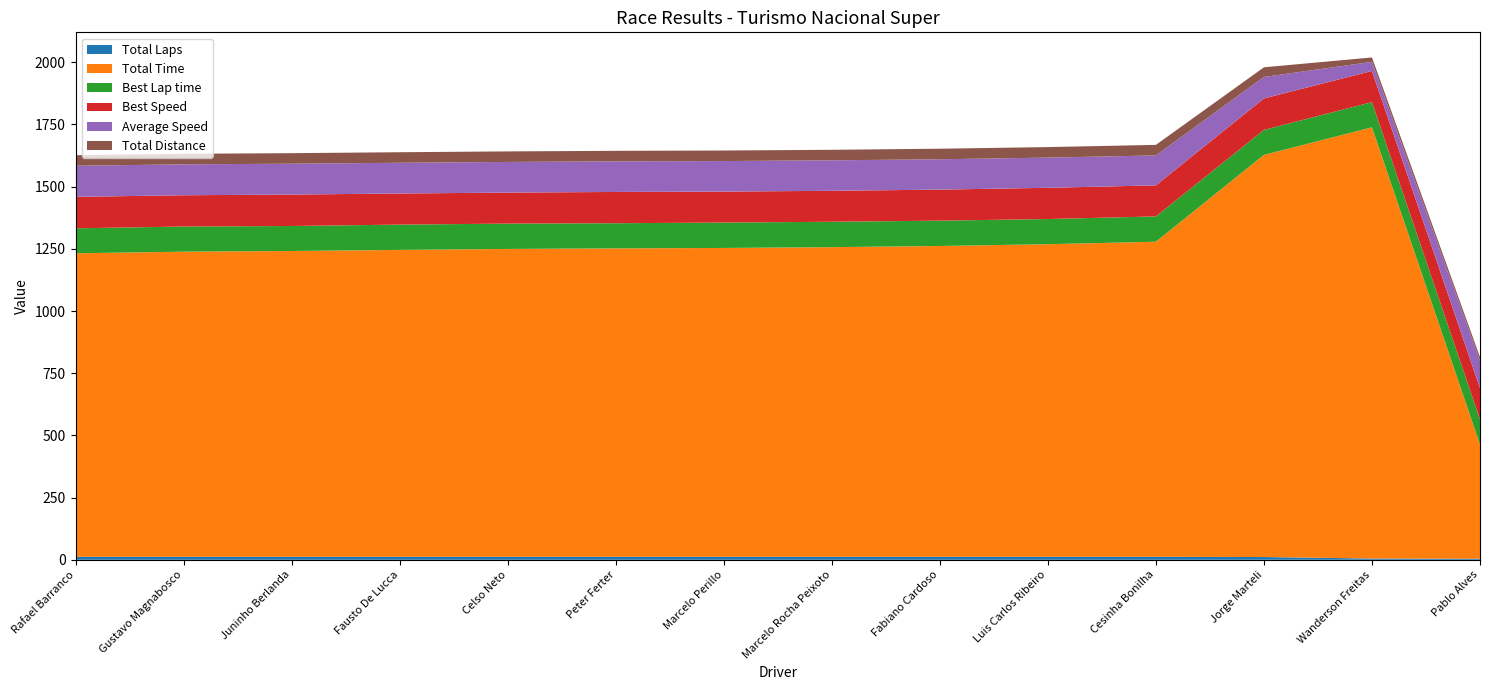

Reading left to right, what are all the values shown in this chart?

Total Laps: Rafael Barranco=12.0	Gustavo Magnabosco=12.0	Juninho Berlanda=12.0	Fausto De Lucca=12.0	Celso Neto=12.0	Peter Ferter=12.0	Marcelo Perillo=12.0	Marcelo Rocha Peixoto=12.0	Fabiano Cardoso=12.0	Luis Carlos Ribeiro=12.0	Cesinha Bonilha=12.0	Jorge Marteli=11.0	Wanderson Freitas=5.0	Pablo Alves=4.0
Total Time: Rafael Barranco=1220.1	Gustavo Magnabosco=1226.6	Juninho Berlanda=1229.3	Fausto De Lucca=1233.8	Celso Neto=1237.5	Peter Ferter=1239.9	Marcelo Perillo=1241.6	Marcelo Rocha Peixoto=1244.8	Fabiano Cardoso=1249.5	Luis Carlos Ribeiro=1256.6	Cesinha Bonilha=1266.5	Jorge Marteli=1616.6	Wanderson Freitas=1733.4	Pablo Alves=459.1
Best Lap time: Rafael Barranco=100.4	Gustavo Magnabosco=101.1	Juninho Berlanda=100.6	Fausto De Lucca=101.6	Celso Neto=101.9	Peter Ferter=101.1	Marcelo Perillo=102.1	Marcelo Rocha Peixoto=102.1	Fabiano Cardoso=101.8	Luis Carlos Ribeiro=101.3	Cesinha Bonilha=101.8	Jorge Marteli=100.6	Wanderson Freitas=101.5	Pablo Alves=101.3
Best Speed: Rafael Barranco=126.5	Gustavo Magnabosco=125.7	Juninho Berlanda=126.3	Fausto De Lucca=125.0	Celso Neto=124.7	Peter Ferter=125.7	Marcelo Perillo=124.5	Marcelo Rocha Peixoto=124.4	Fabiano Cardoso=124.8	Luis Carlos Ribeiro=125.5	Cesinha Bonilha=124.9	Jorge Marteli=126.4	Wanderson Freitas=125.1	Pablo Alves=125.5
Average Speed: Rafael Barranco=125.0	Gustavo Magnabosco=124.3	Juninho Berlanda=124.1	Fausto De Lucca=123.6	Celso Neto=123.2	Peter Ferter=123.0	Marcelo Perillo=122.8	Marcelo Rocha Peixoto=122.5	Fabiano Cardoso=122.0	Luis Carlos Ribeiro=121.4	Cesinha Bonilha=120.4	Jorge Marteli=86.5	Wanderson Freitas=36.7	Pablo Alves=110.7
Total Distance: Rafael Barranco=42.4	Gustavo Magnabosco=42.4	Juninho Berlanda=42.4	Fausto De Lucca=42.4	Celso Neto=42.4	Peter Ferter=42.4	Marcelo Perillo=42.4	Marcelo Rocha Peixoto=42.4	Fabiano Cardoso=42.4	Luis Carlos Ribeiro=42.4	Cesinha Bonilha=42.4	Jorge Marteli=38.8	Wanderson Freitas=17.6	Pablo Alves=14.1